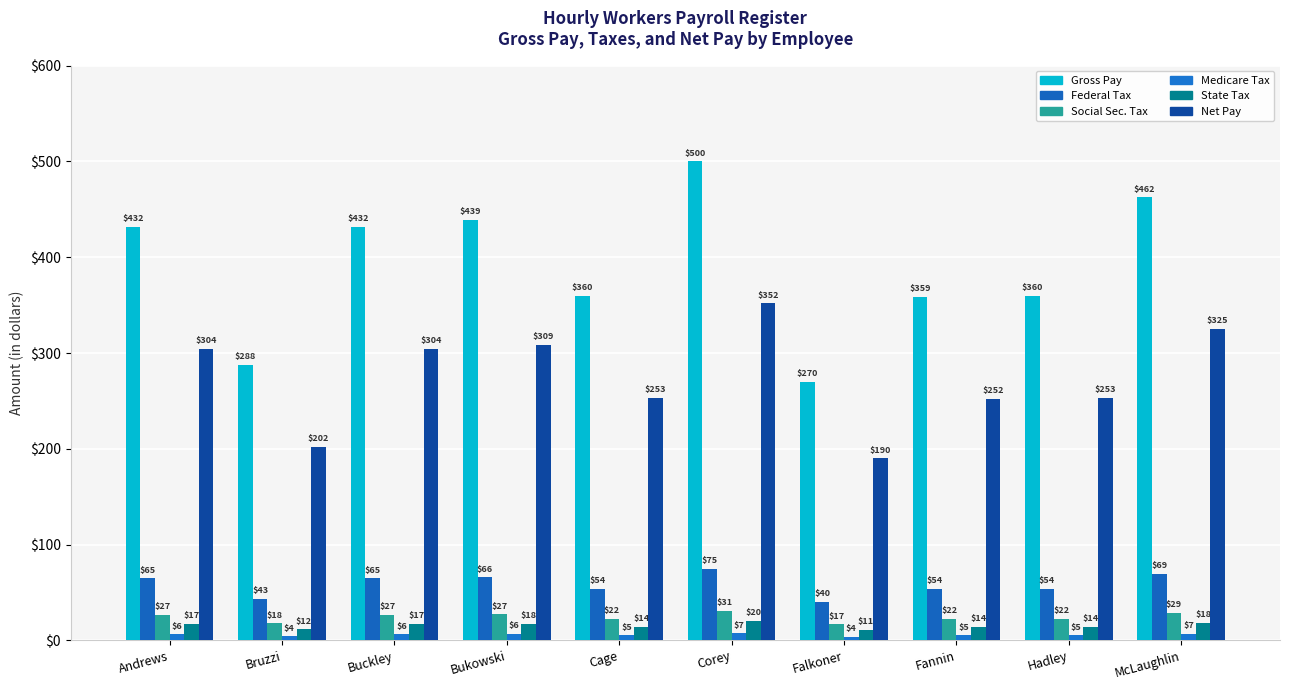

What is the total value across all series at Corey?

985.0